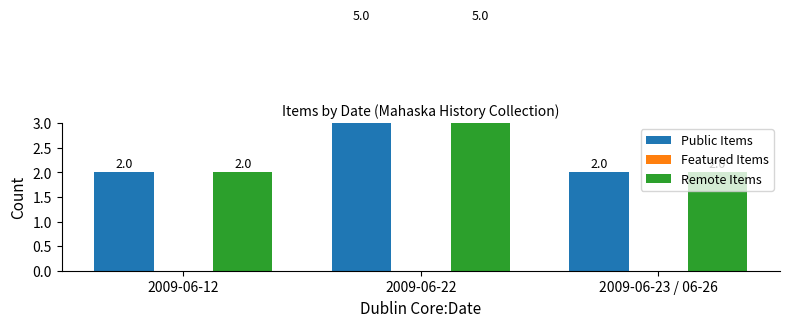

Is it true that Public Items equals 7 at 2009-06-22?

False